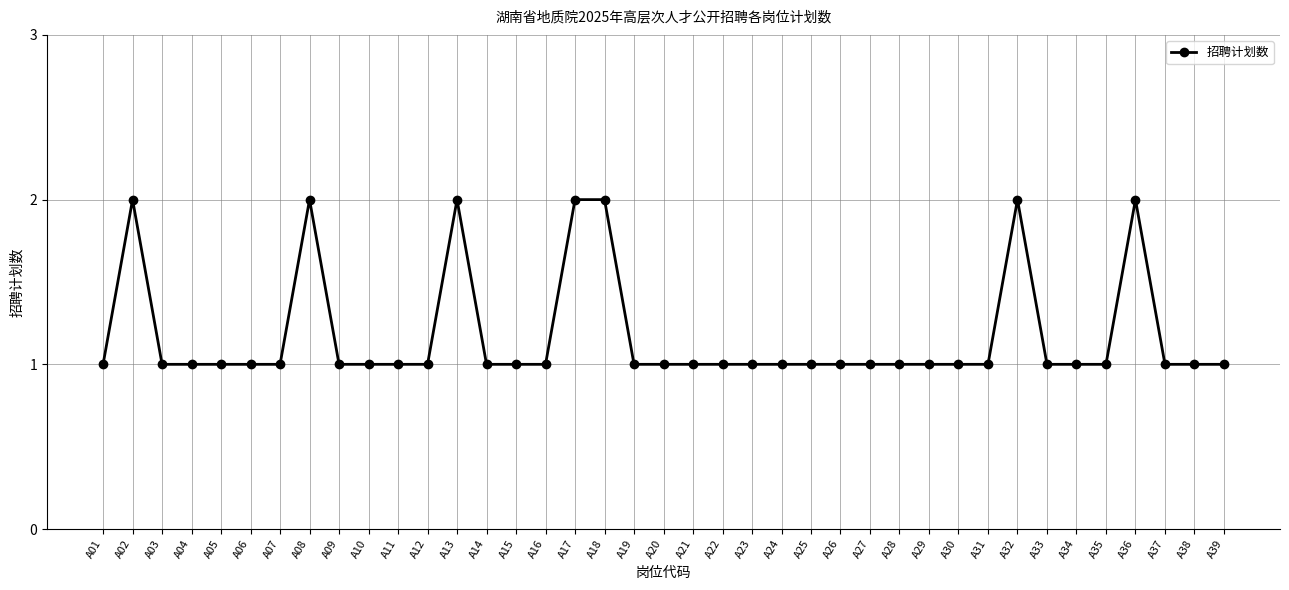

What is the minimum value shown in the chart?

1